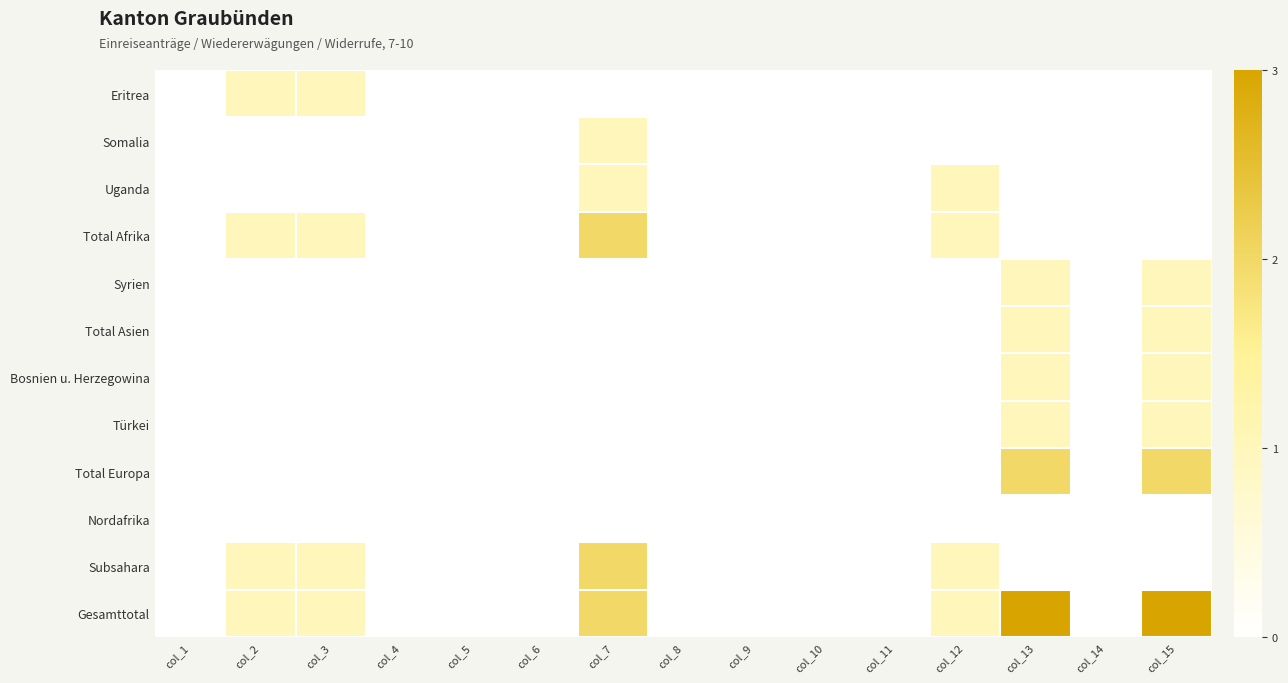

List the series in order of their peak value, lowest first.

Nordafrika, Eritrea, Somalia, Uganda, Syrien, Total Asien, Bosnien u. Herzegowina, Türkei, Total Afrika, Total Europa, Subsahara, Gesamttotal